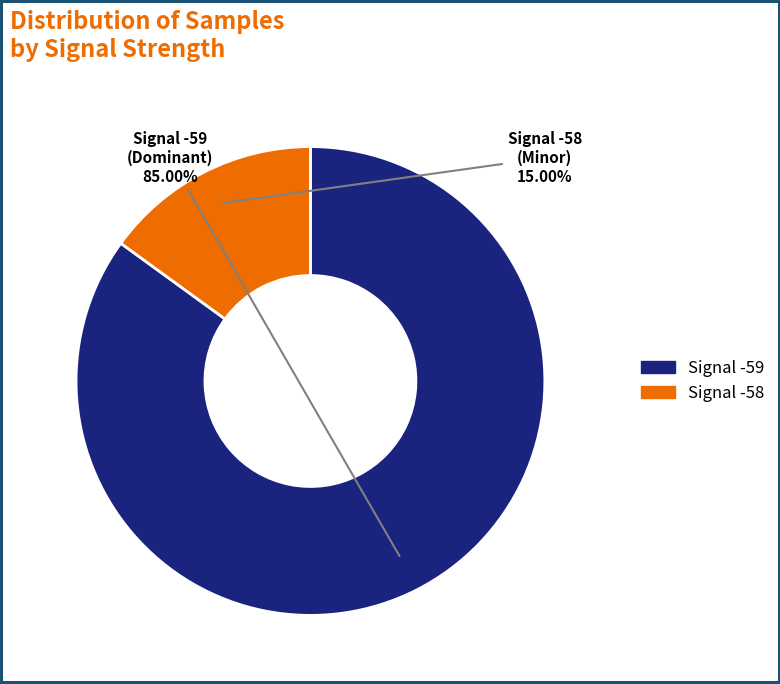

Is there a majority slice in this chart?

Yes